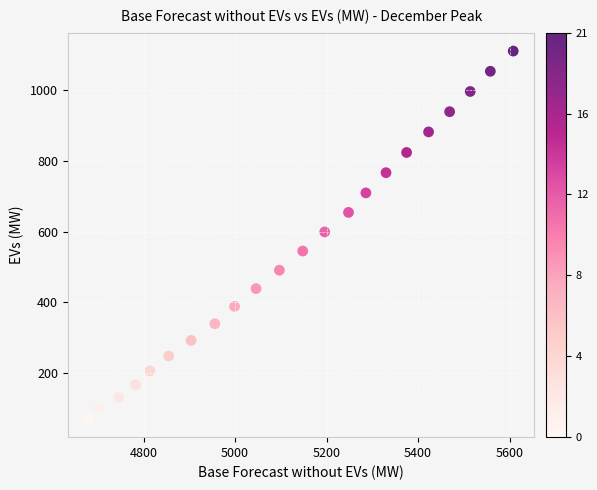

What is the range of X values (max minus min)?

927